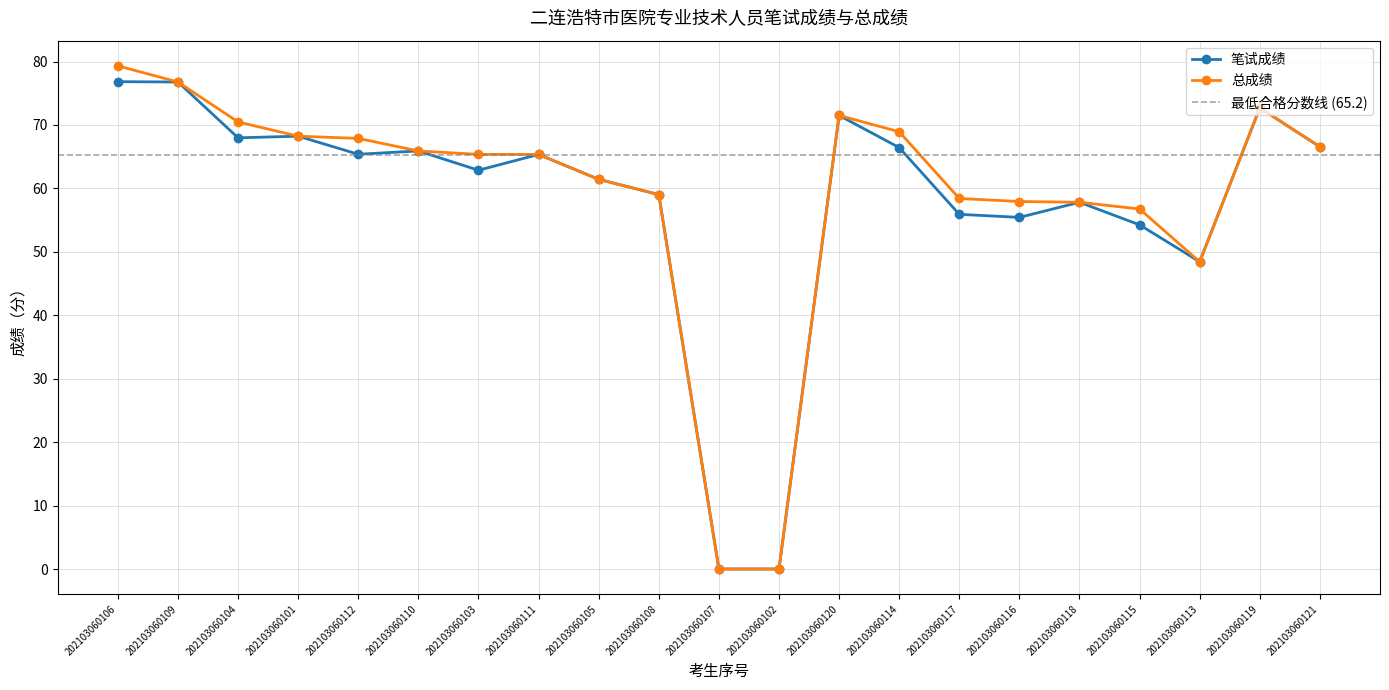

True or false: 总成绩 and 笔试成绩 intersect in this chart.

False